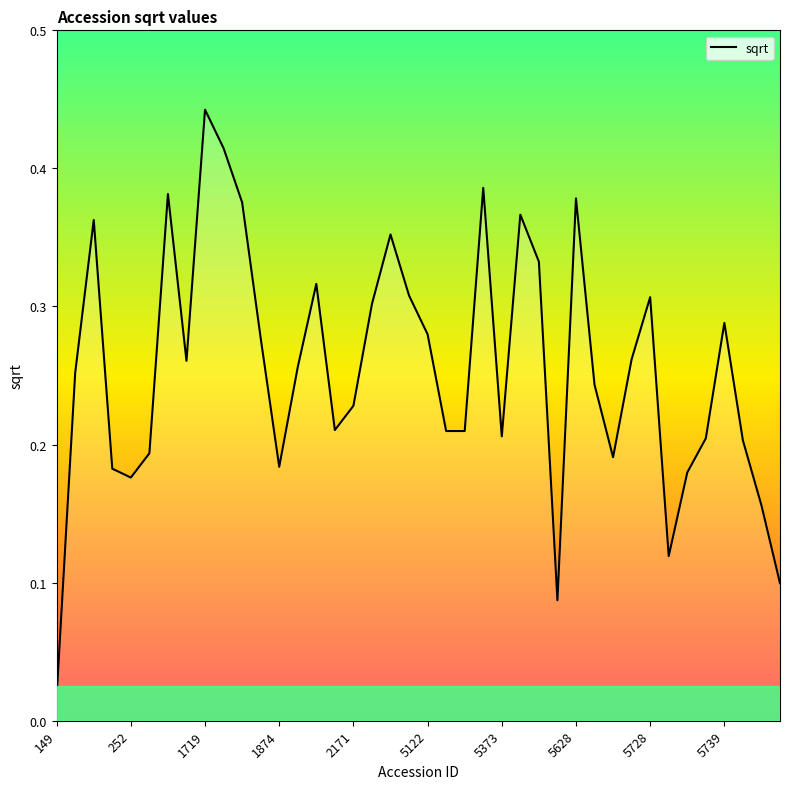

What is the greatest value displayed?

0.4